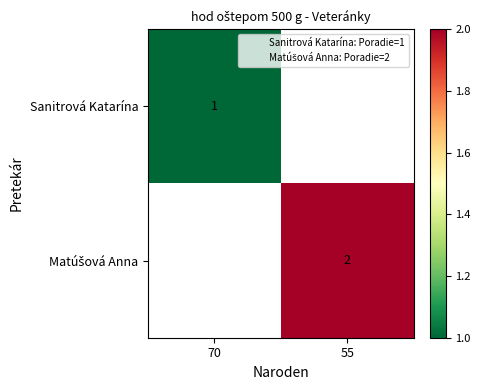

True or false: Sanitrová Katarína has a value of 1 at 70.

True